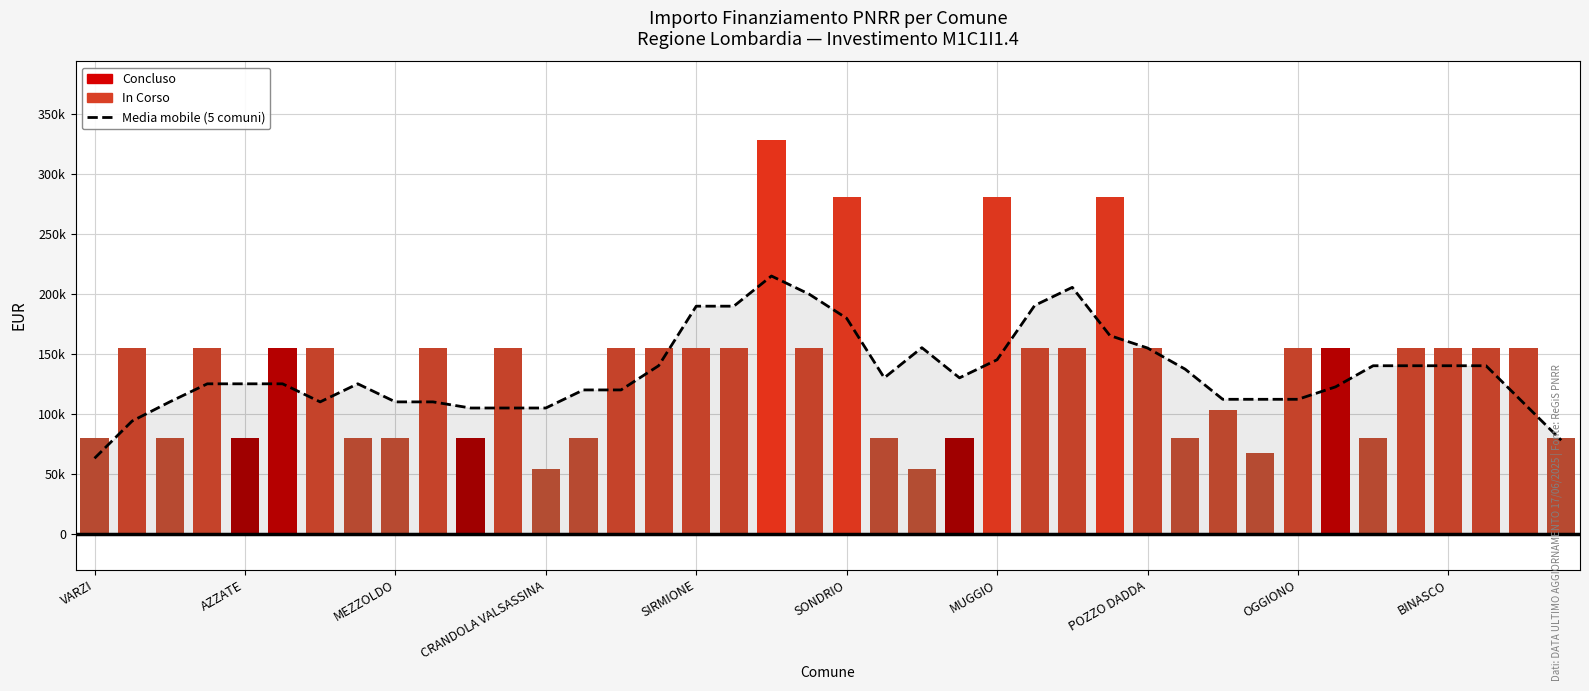

What position from the left is VARZI?

1